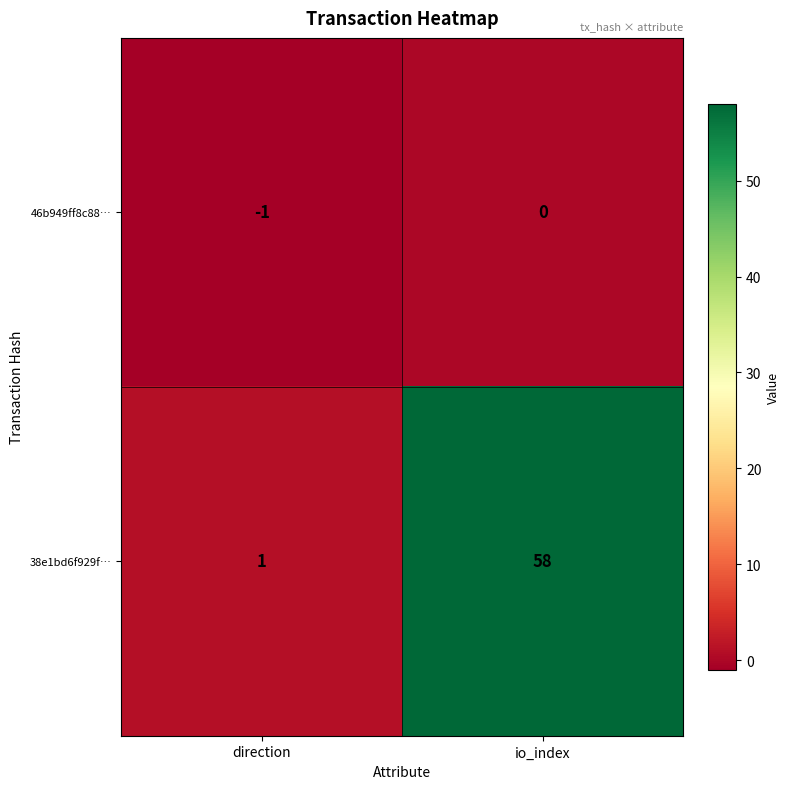

What is the spread (max minus min) of values at io_index?

58